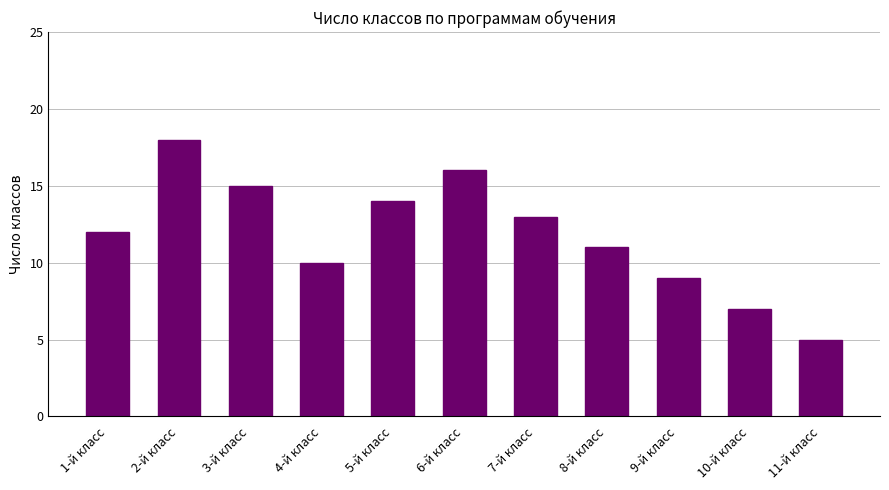

What is the label of the 10th bar from the right?

2-й класс